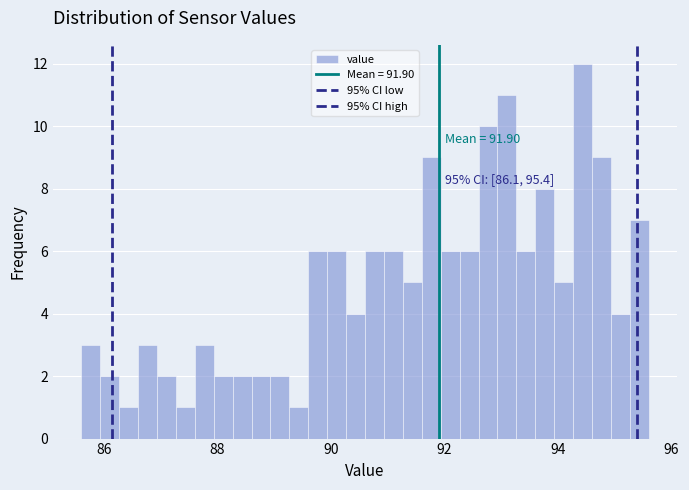

Read against the x-axis, roughly where is the centre of the tallest bar?

94.4